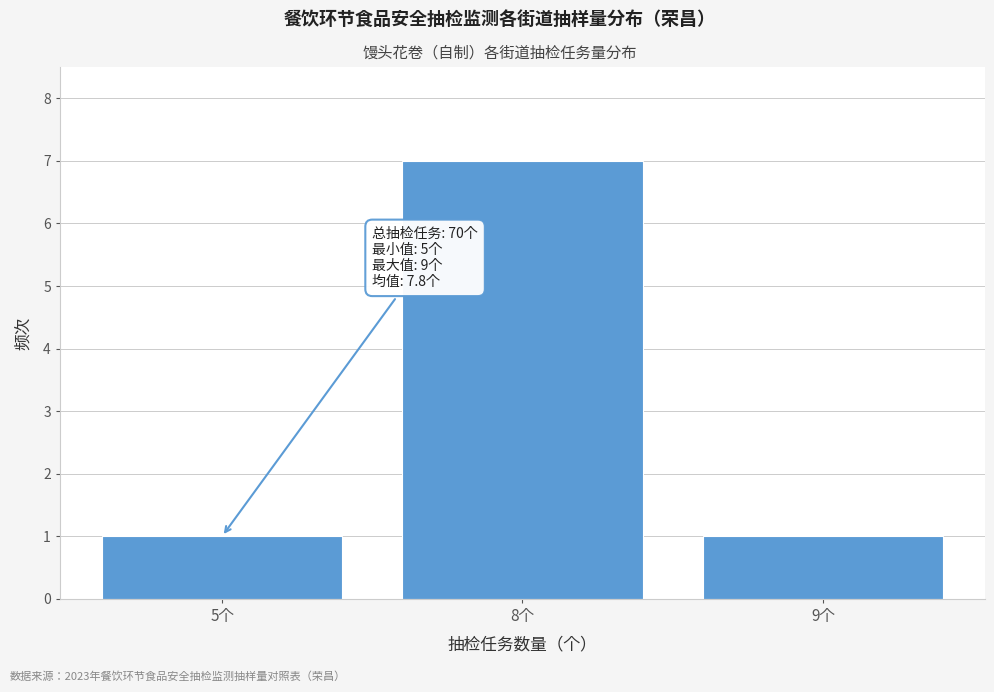

Reading right to left, transcribe all the data shown in this chart.

1	7	1